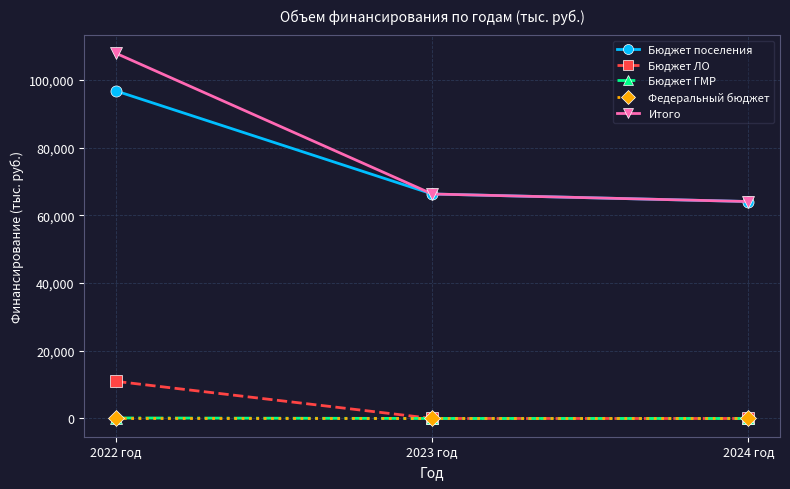

Between 2022 год and 2024 год, which series saw the biggest shift?

Итого